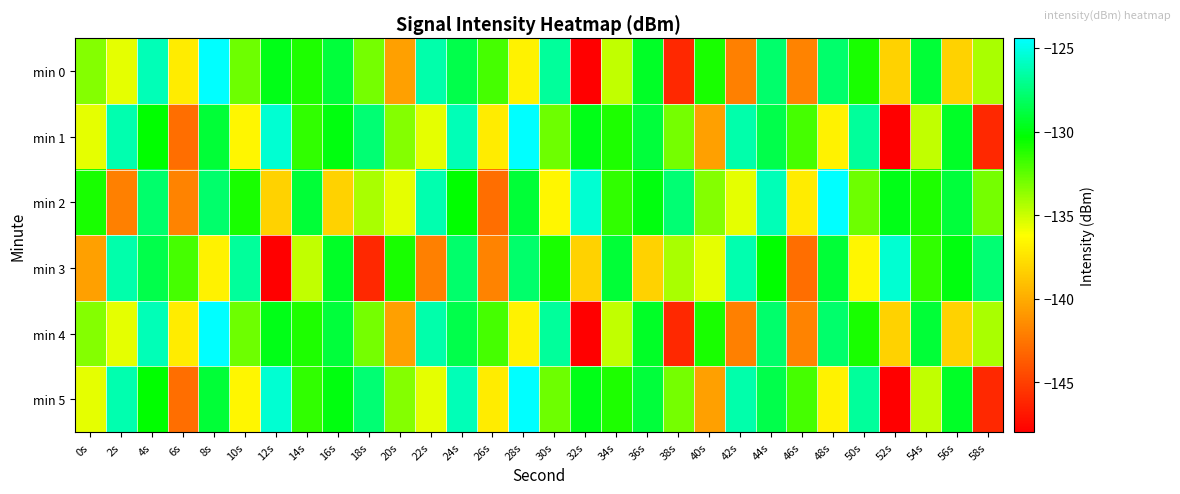

Rank the series by their maximum value, from lowest to highest.

min 3, min 0, min 1, min 2, min 4, min 5